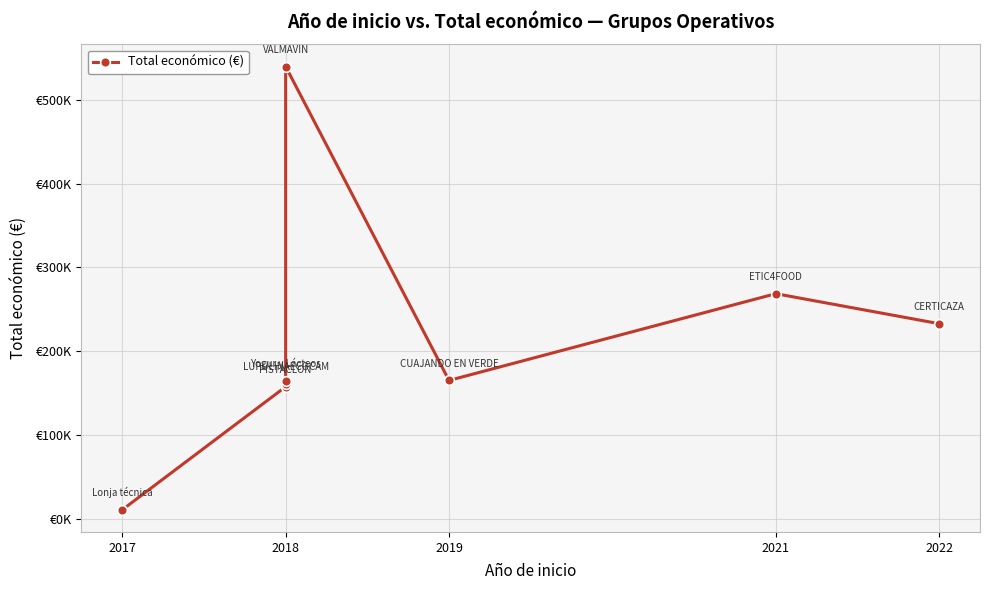

What is the average value?

212505